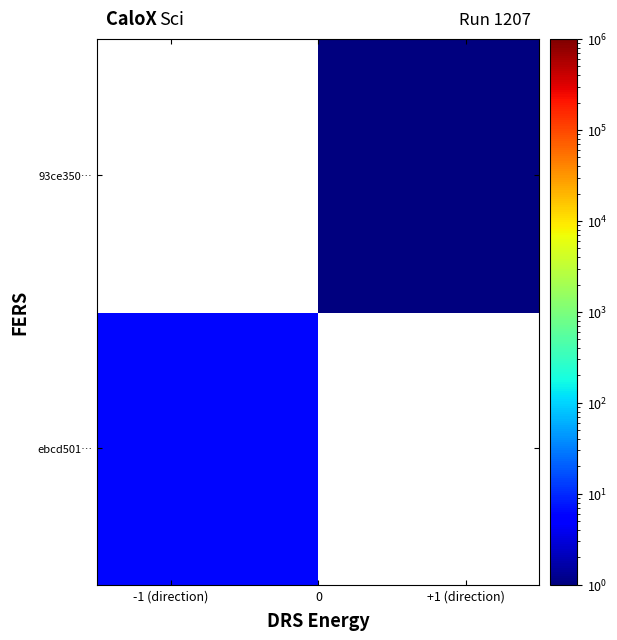

Reading left to right, what are all the values shown in this chart?

ebcd501…: 6	0
93ce350…: 0	1